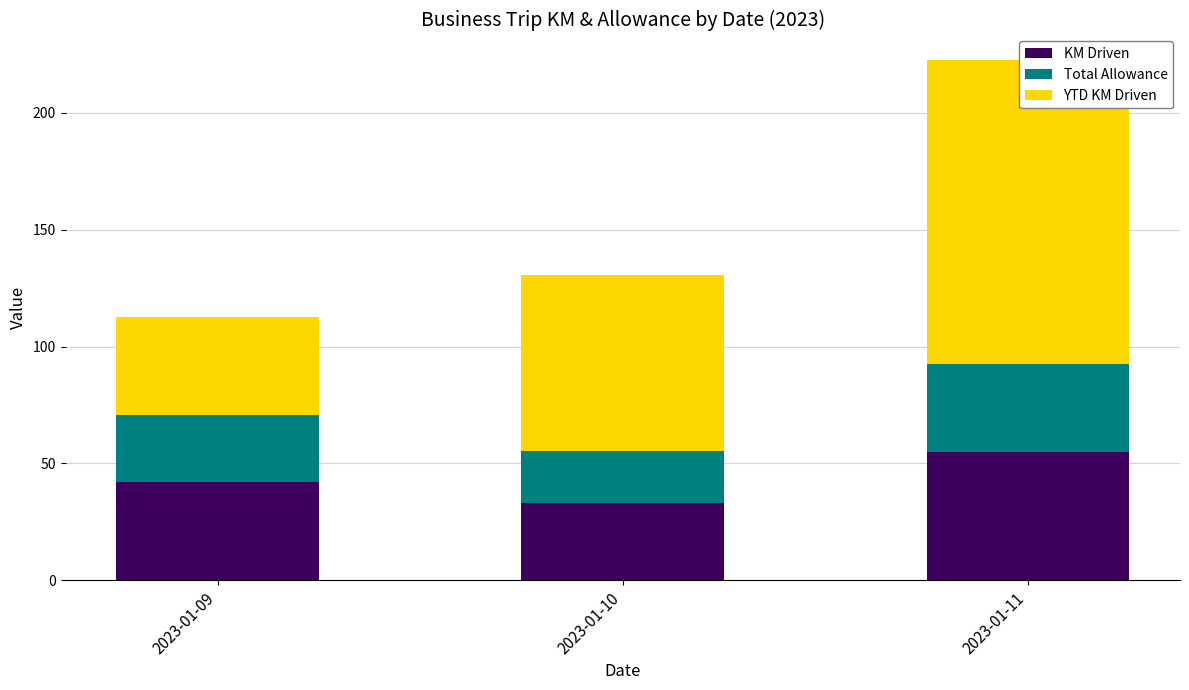

Reading left to right, transcribe all the data shown in this chart.

KM Driven: 2023-01-09=42.0	2023-01-10=33.0	2023-01-11=55.0
Total Allowance: 2023-01-09=28.6	2023-01-10=22.4	2023-01-11=37.4
YTD KM Driven: 2023-01-09=42.0	2023-01-10=75.0	2023-01-11=130.0